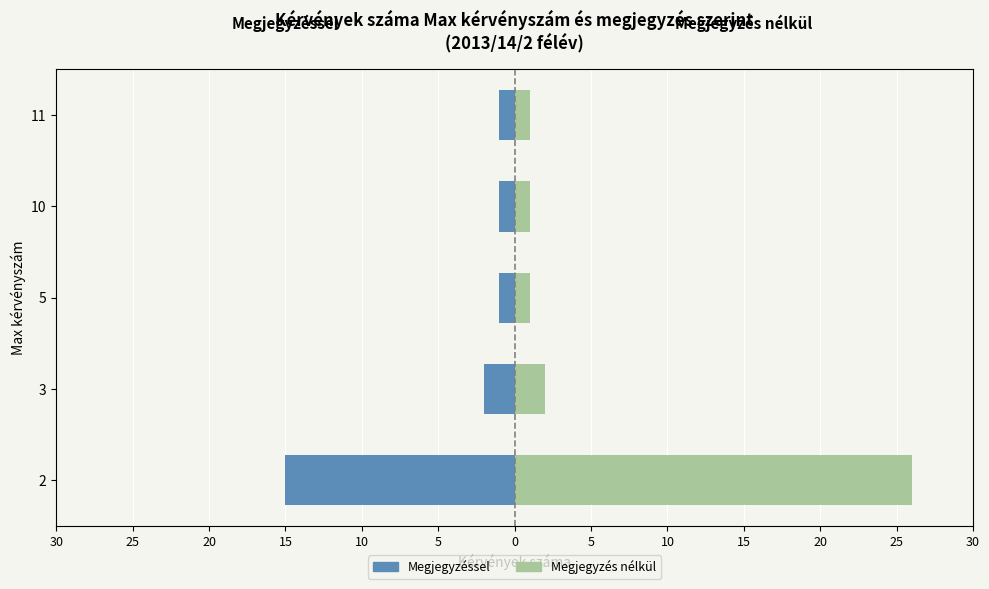

How many data points in Megjegyzés nélkül are above 1?

2